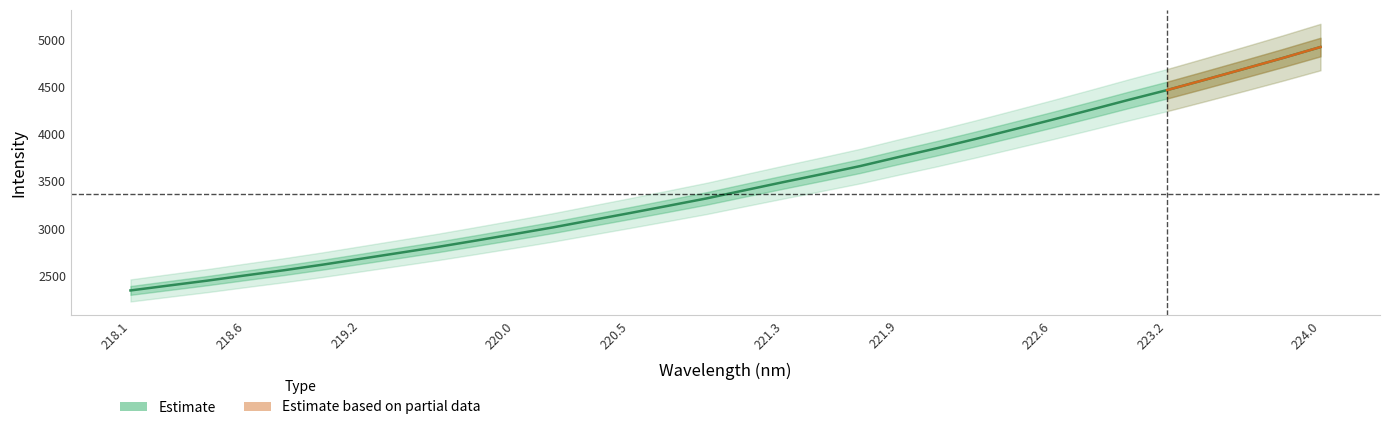

What is the value of the 3rd point from the left?

2446.8